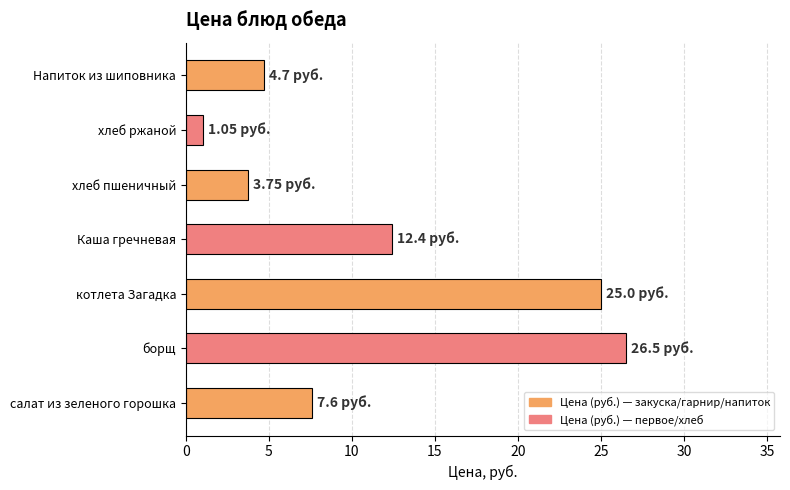

Between борщ and Напиток из шиповника, which is larger?

борщ